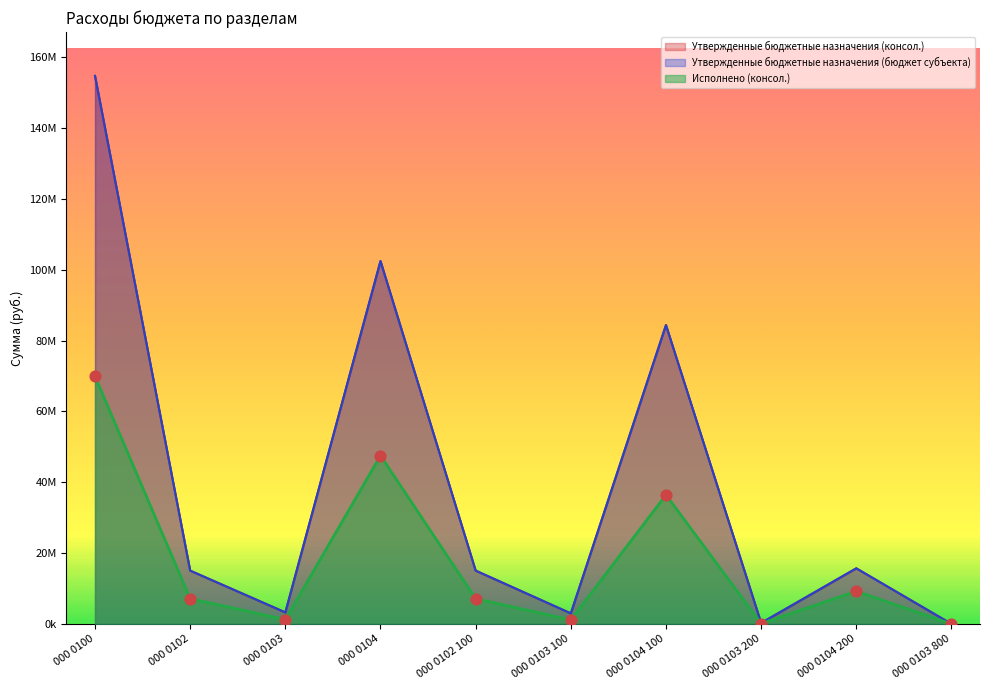

Is the value of Исполнено (консол.) at 000 0103 200 greater than the value of Утвержденные бюджетные назначения (консол.) at 000 0103 800?

Yes